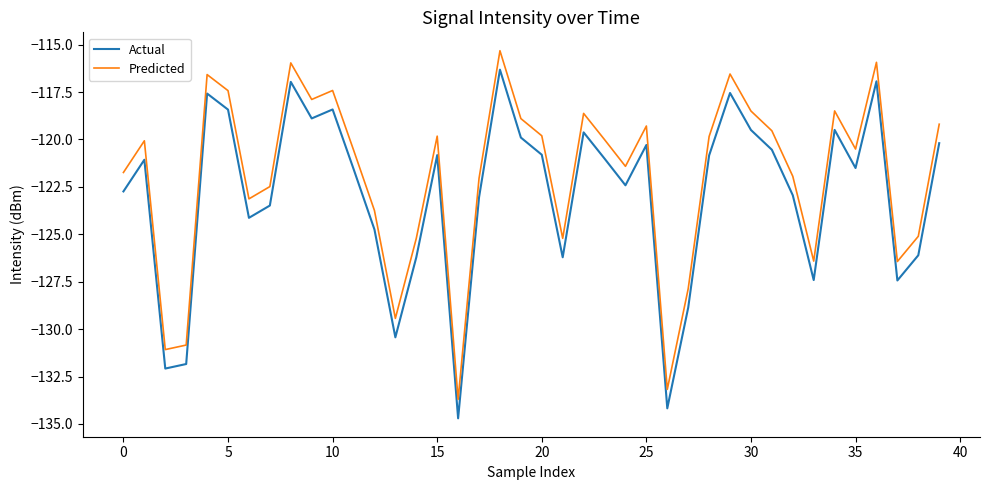

What is the difference between the maximum and minimum values in the Predicted series?

18.4